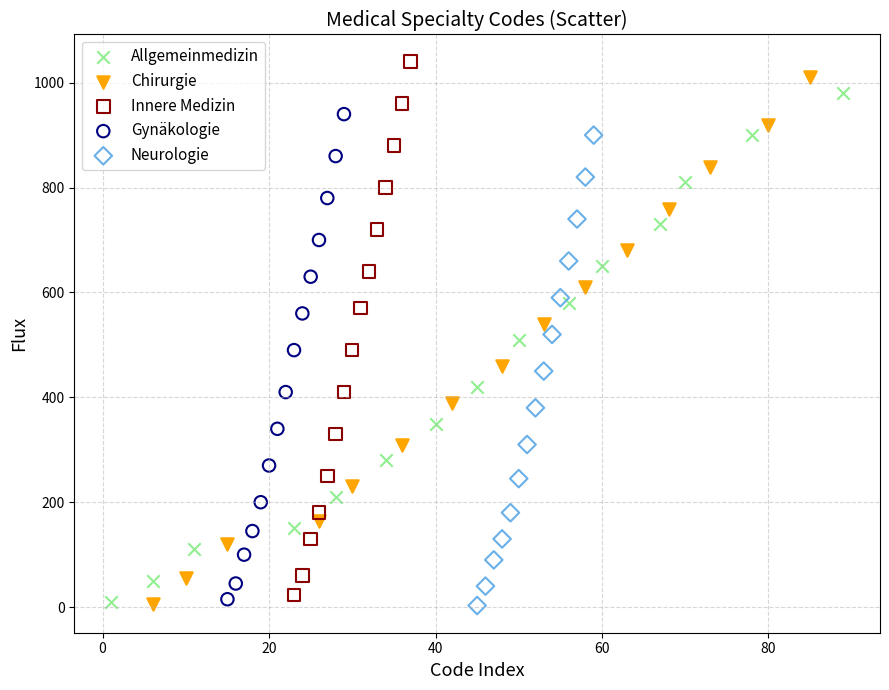

Which series has the widest spread of Y values?

Innere Medizin